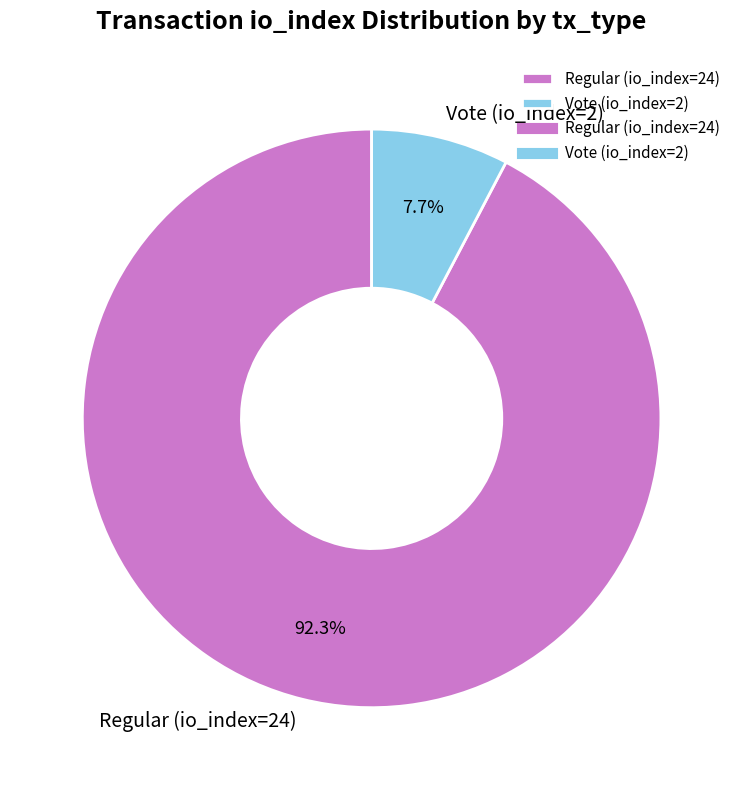

Rank the categories by value from lowest to highest.

Vote (io_index=2), Regular (io_index=24)